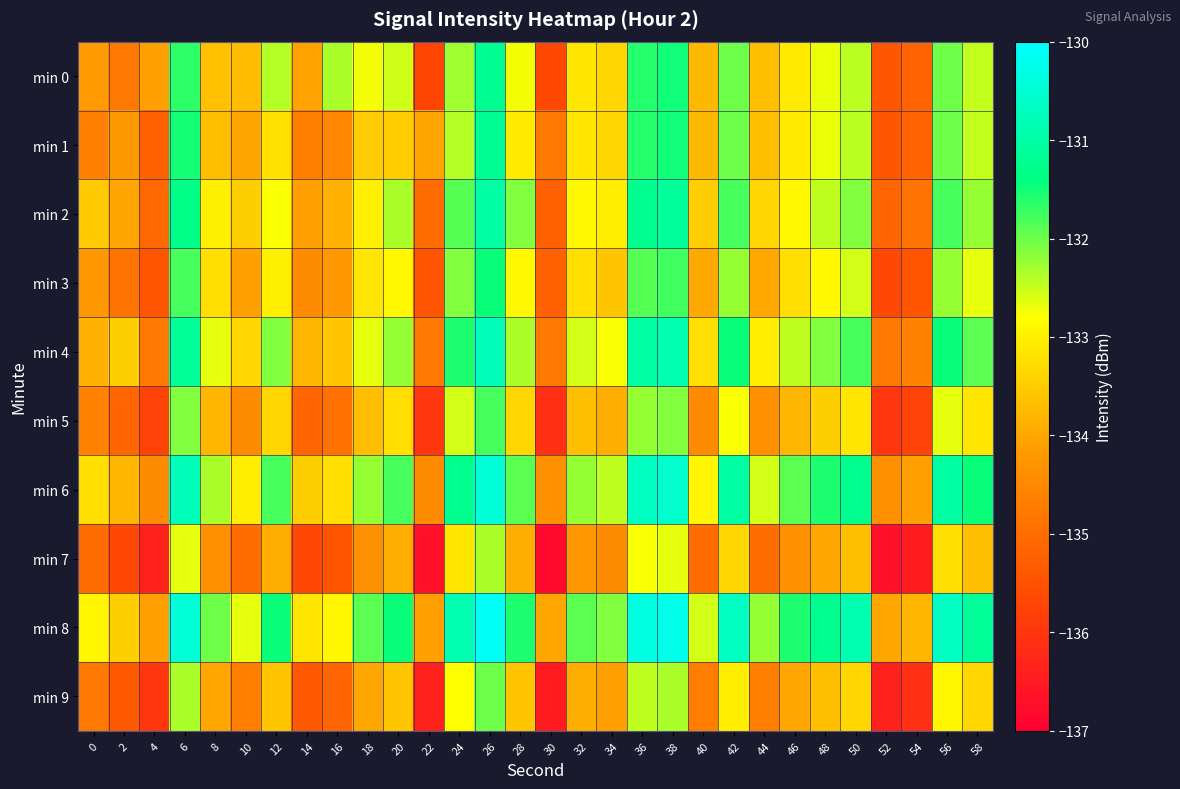

How many series are shown in this chart?

10